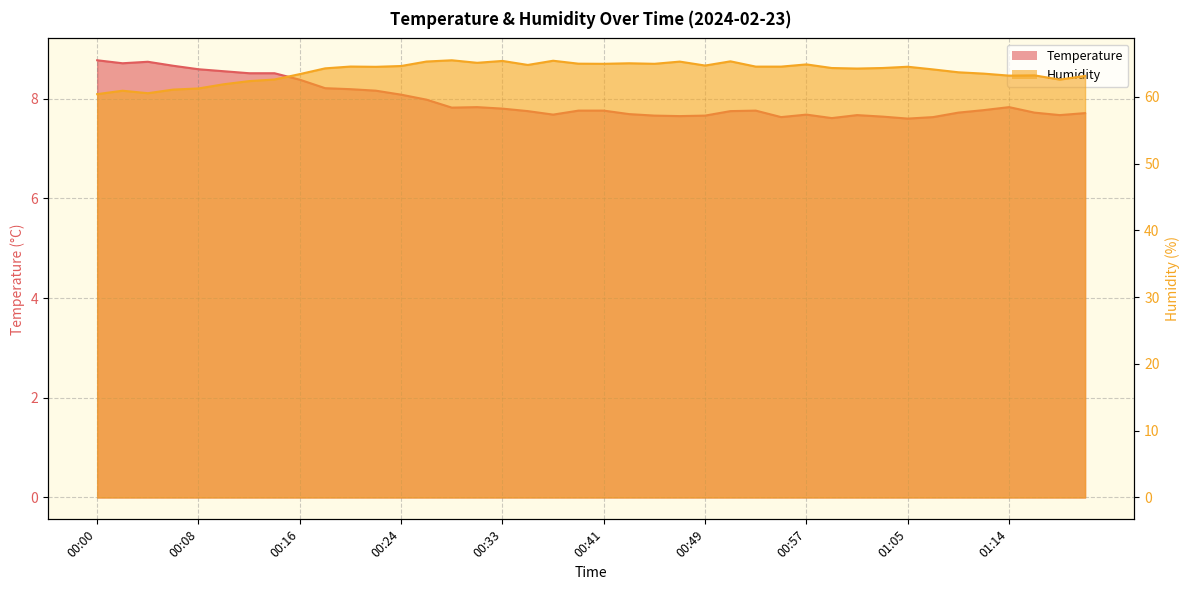

What is the label of the 31st point from the right?

00:18